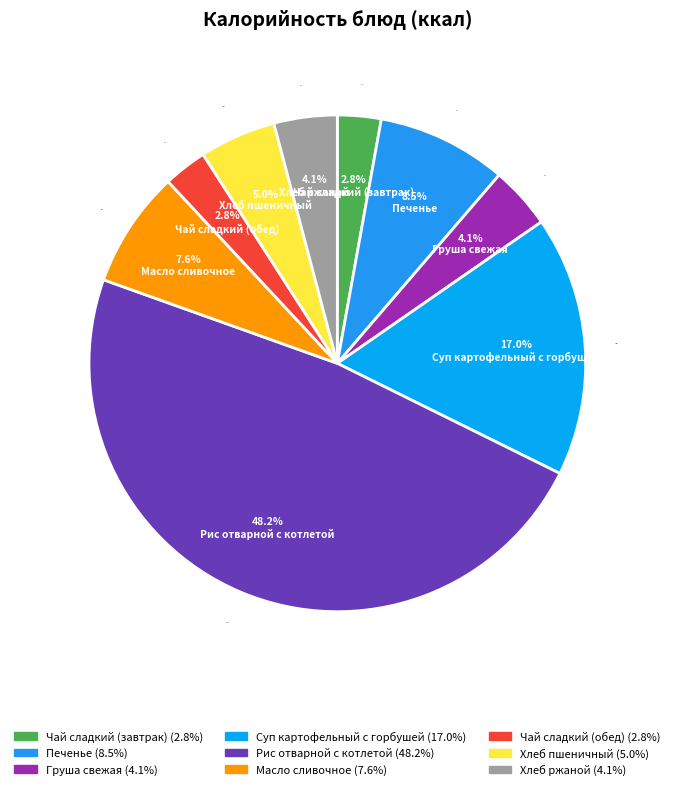

What percentage do Груша свежая and Чай сладкий (завтрак) together represent?

6.9%